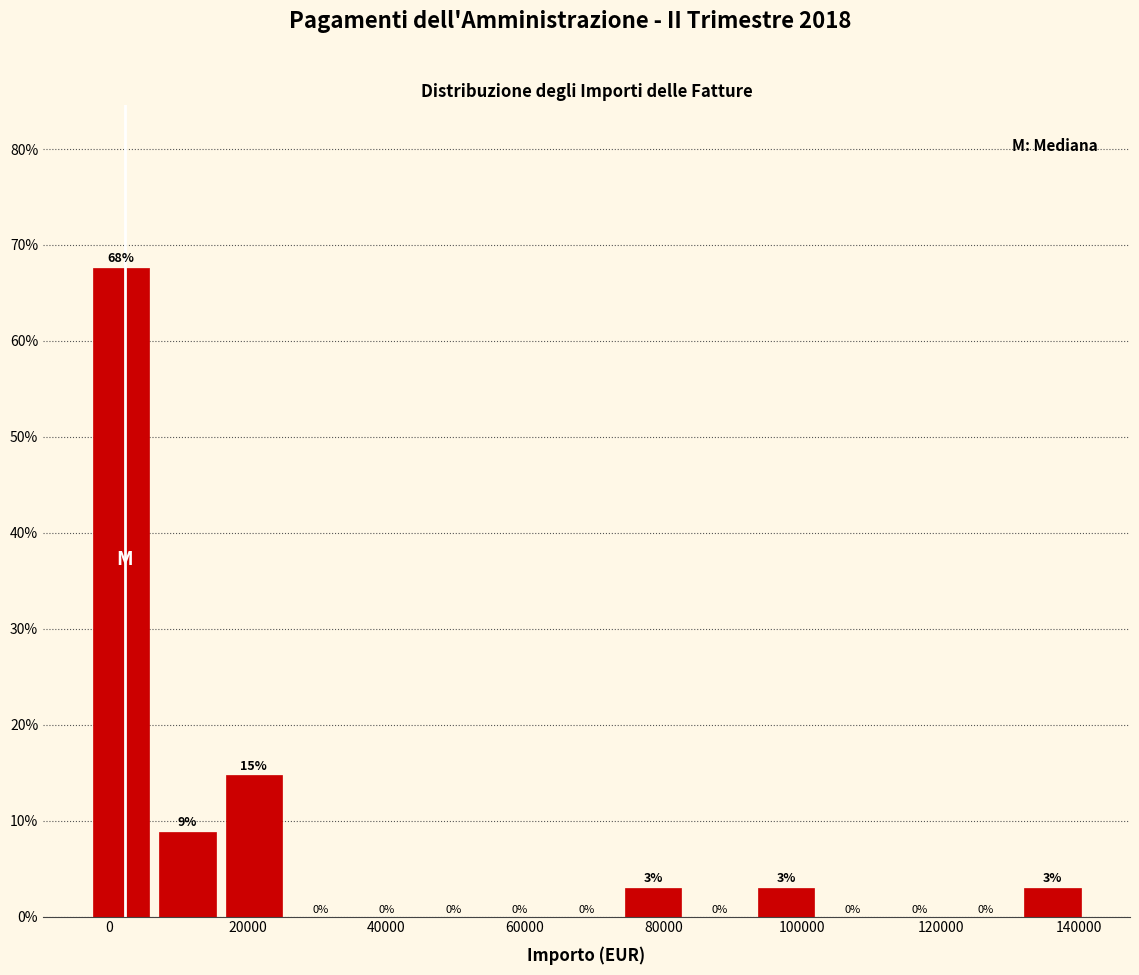

Which range on the x-axis has the tallest bar?

-2000 to 8000